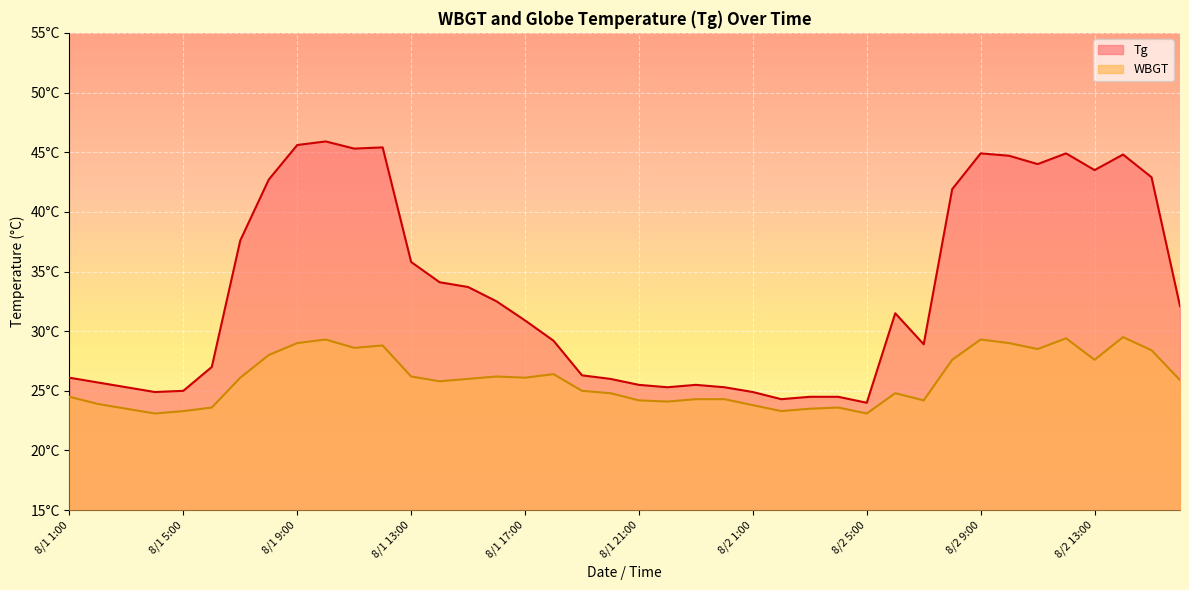

Reading left to right, transcribe all the data shown in this chart.

Tg: 8/1 1:00=26.1	8/1 2:00=25.7	8/1 3:00=25.3	8/1 4:00=24.9	8/1 5:00=25.0	8/1 6:00=27.0	8/1 7:00=37.6	8/1 8:00=42.7	8/1 9:00=45.6	8/1 10:00=45.9	8/1 11:00=45.3	8/1 12:00=45.4	8/1 13:00=35.8	8/1 14:00=34.1	8/1 15:00=33.7	8/1 16:00=32.5	8/1 17:00=30.9	8/1 18:00=29.2	8/1 19:00=26.3	8/1 20:00=26.0	8/1 21:00=25.5	8/1 22:00=25.3	8/1 23:00=25.5	8/1 24:00=25.3	8/2 1:00=24.9	8/2 2:00=24.3	8/2 3:00=24.5	8/2 4:00=24.5	8/2 5:00=24.0	8/2 6:00=31.5	8/2 7:00=28.9	8/2 8:00=41.9	8/2 9:00=44.9	8/2 10:00=44.7	8/2 11:00=44.0	8/2 12:00=44.9	8/2 13:00=43.5	8/2 14:00=44.8	8/2 15:00=42.9	8/2 16:00=32.1
WBGT: 8/1 1:00=24.5	8/1 2:00=23.9	8/1 3:00=23.5	8/1 4:00=23.1	8/1 5:00=23.3	8/1 6:00=23.6	8/1 7:00=26.1	8/1 8:00=28.0	8/1 9:00=29.0	8/1 10:00=29.3	8/1 11:00=28.6	8/1 12:00=28.8	8/1 13:00=26.2	8/1 14:00=25.8	8/1 15:00=26.0	8/1 16:00=26.2	8/1 17:00=26.1	8/1 18:00=26.4	8/1 19:00=25.0	8/1 20:00=24.8	8/1 21:00=24.2	8/1 22:00=24.1	8/1 23:00=24.3	8/1 24:00=24.3	8/2 1:00=23.8	8/2 2:00=23.3	8/2 3:00=23.5	8/2 4:00=23.6	8/2 5:00=23.1	8/2 6:00=24.8	8/2 7:00=24.2	8/2 8:00=27.6	8/2 9:00=29.3	8/2 10:00=29.0	8/2 11:00=28.5	8/2 12:00=29.4	8/2 13:00=27.6	8/2 14:00=29.5	8/2 15:00=28.4	8/2 16:00=25.9